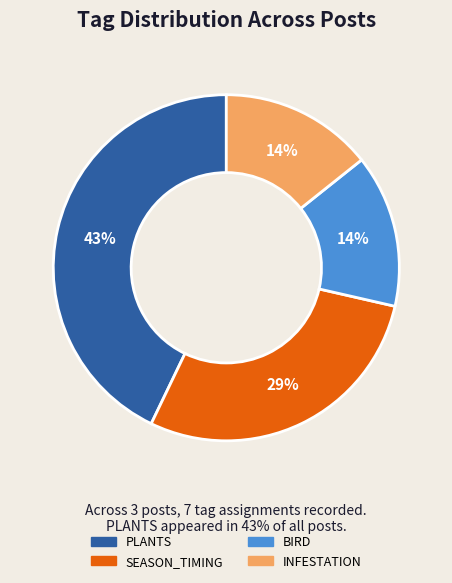

Does any single category account for the majority?

No